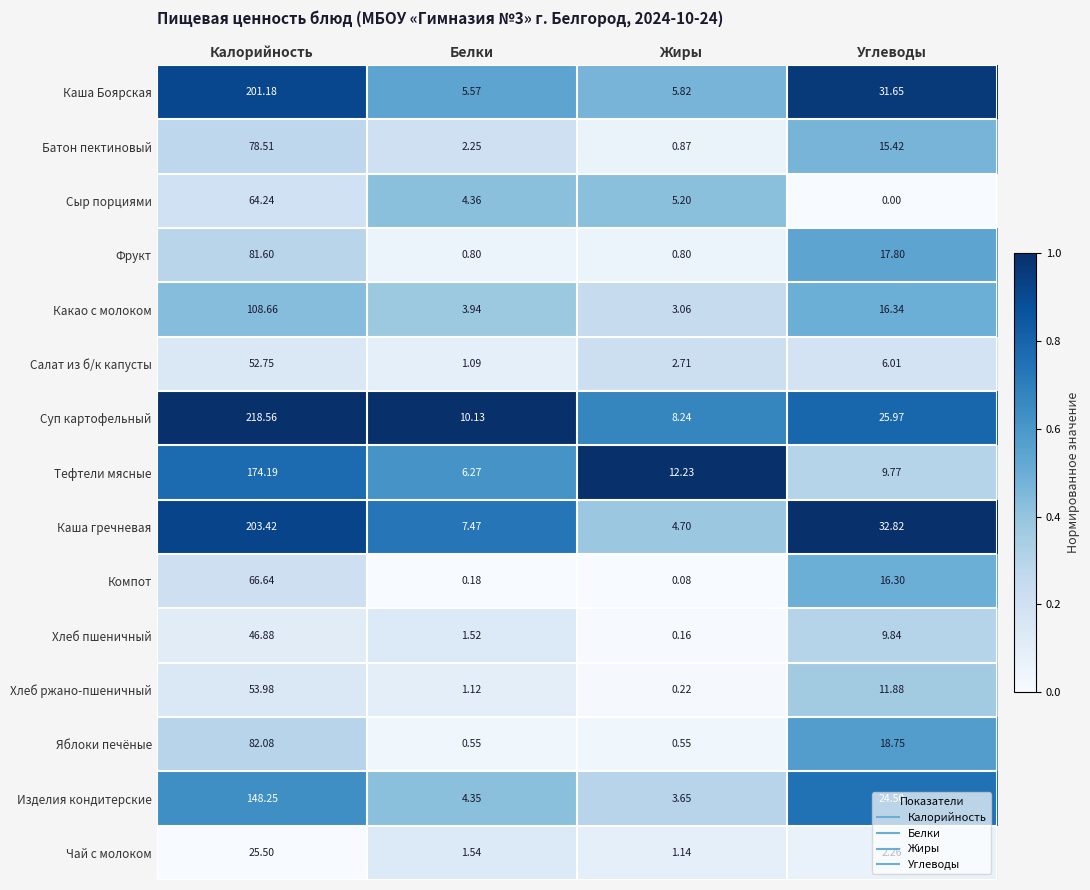

At Белки, list the series in order from smallest to largest.

Компот, Яблоки печёные, Фрукт, Салат из б/к капусты, Хлеб ржано-пшеничный, Хлеб пшеничный, Чай с молоком, Батон пектиновый, Какао с молоком, Изделия кондитерские, Сыр порциями, Каша Боярская, Тефтели мясные, Каша гречневая, Суп картофельный